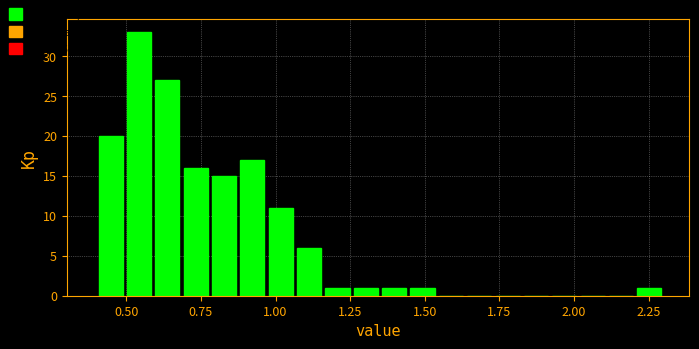

Around what value on the x-axis is the tallest bar? Give the approximate position of its centre, as read against the axis.

0.55